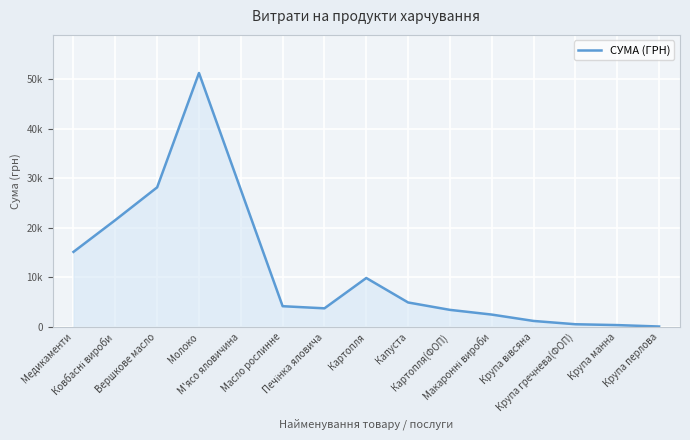

Approximately how many times larger is the value at М'ясо яловичина compared to Крупа гречнева(ФОП)?

48.6